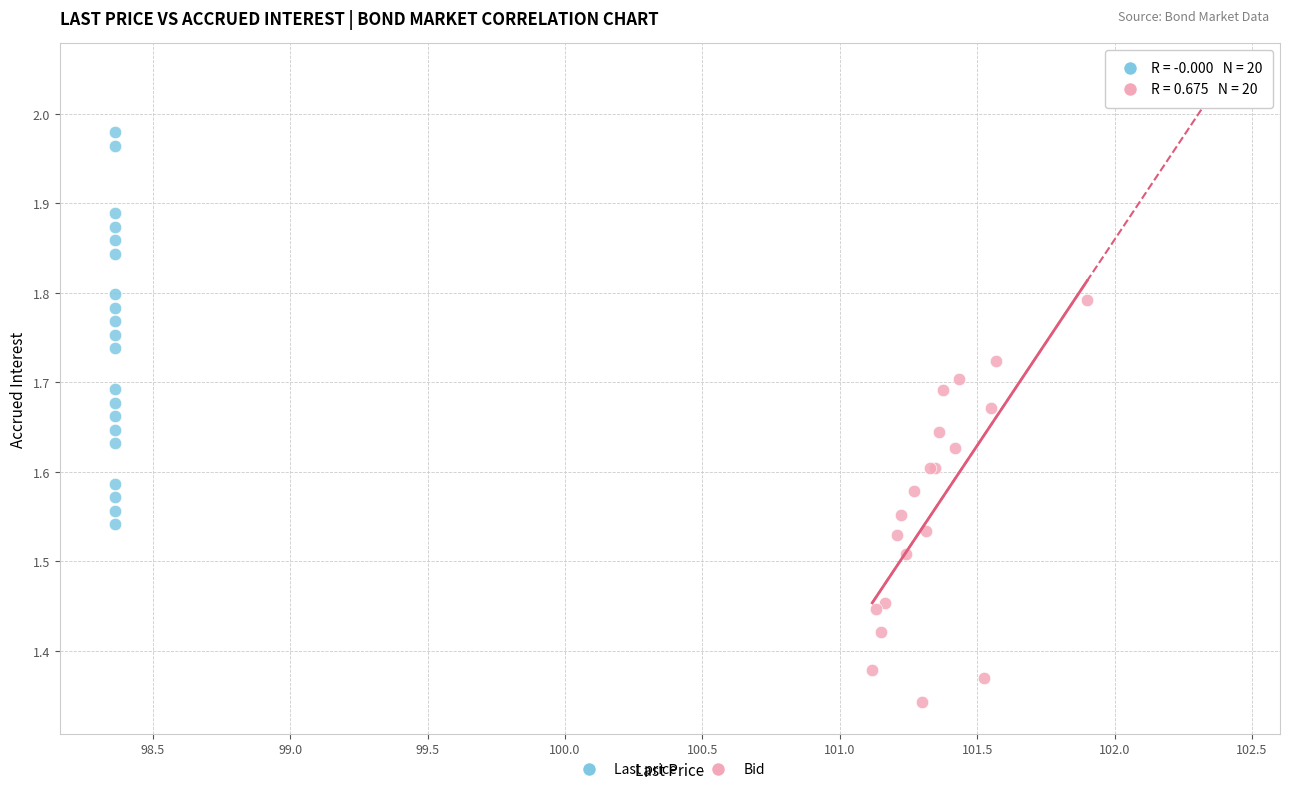

Which series contains the highest Y value?

Last price